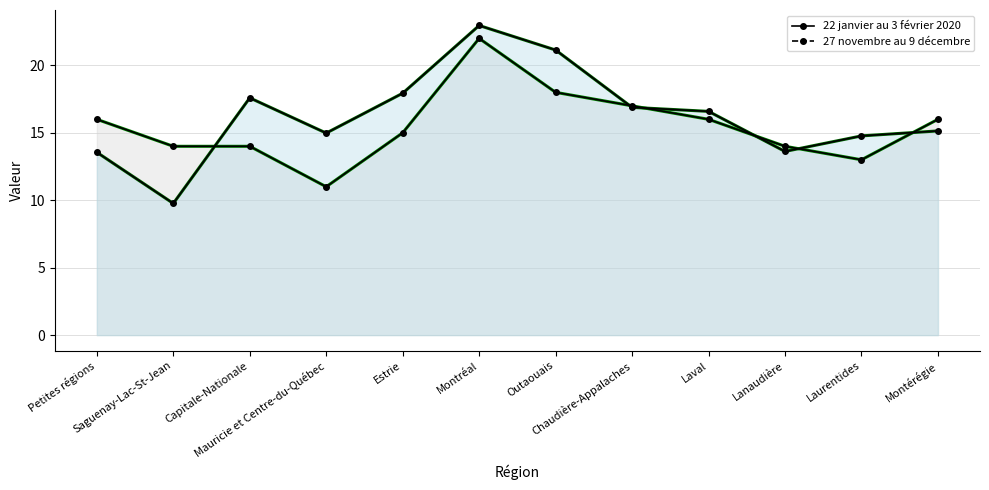

Reading left to right, extract all data points from this chart.

22 janvier au 3 février 2020: Petites régions=16.0	Saguenay-Lac-St-Jean=14.0	Capitale-Nationale=14.0	Mauricie et Centre-du-Québec=11.0	Estrie=15.0	Montréal=22.0	Outaouais=18.0	Chaudière-Appalaches=17.0	Laval=16.0	Lanaudière=14.0	Laurentides=13.0	Montérégie=16.0
27 novembre au 9 décembre: Petites régions=13.6	Saguenay-Lac-St-Jean=9.8	Capitale-Nationale=17.6	Mauricie et Centre-du-Québec=15.0	Estrie=17.9	Montréal=23.0	Outaouais=21.1	Chaudière-Appalaches=16.9	Laval=16.6	Lanaudière=13.6	Laurentides=14.8	Montérégie=15.1